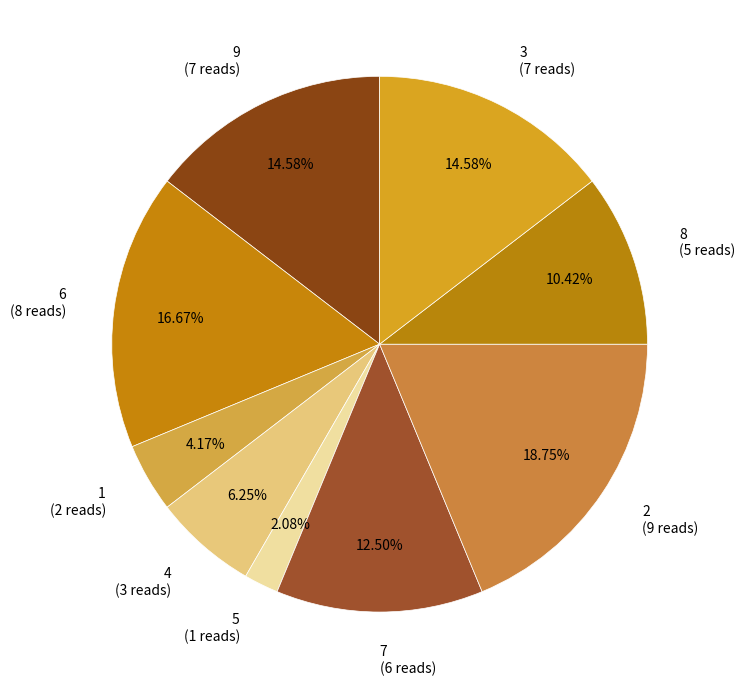

Is 4 the majority of the pie?

No